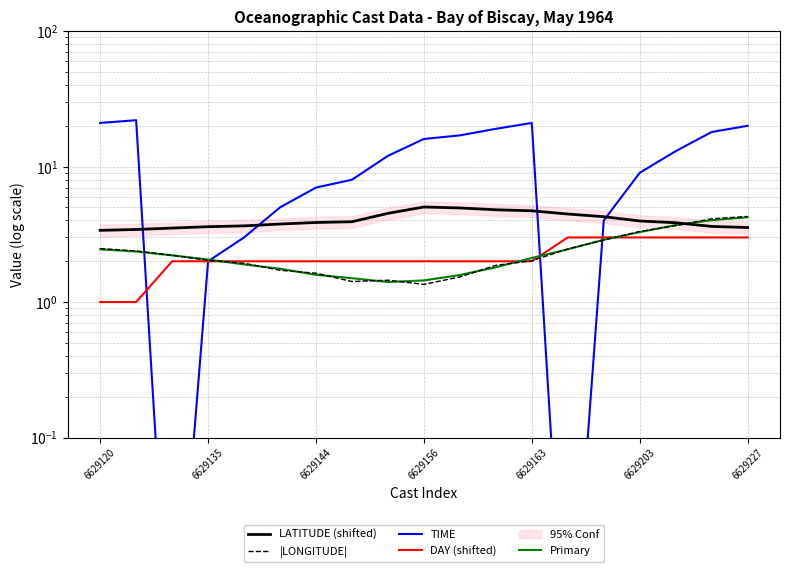

Which label corresponds to the largest value in the chart?

6629135